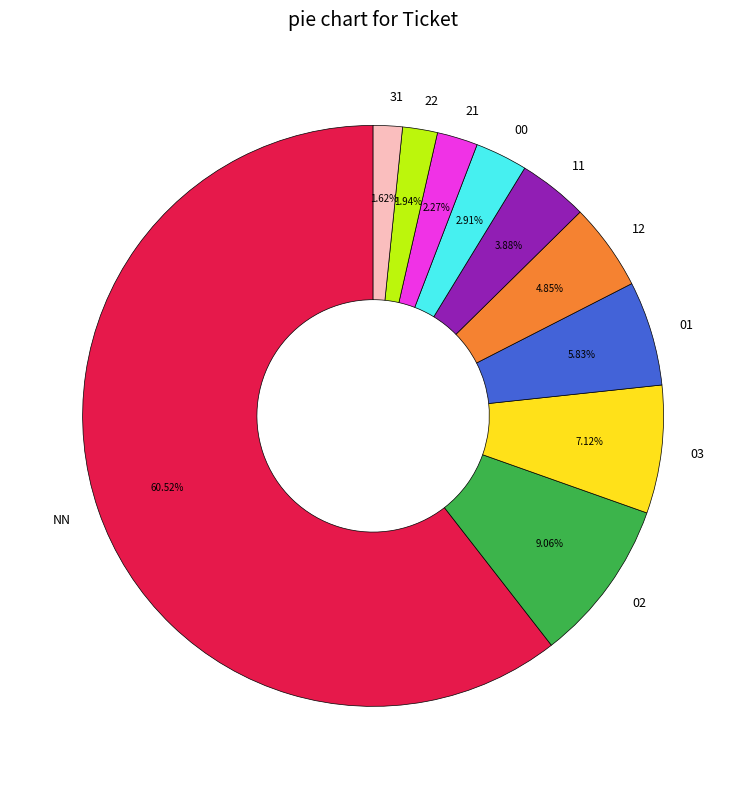

How much of the chart is everything except 01?

94.2%